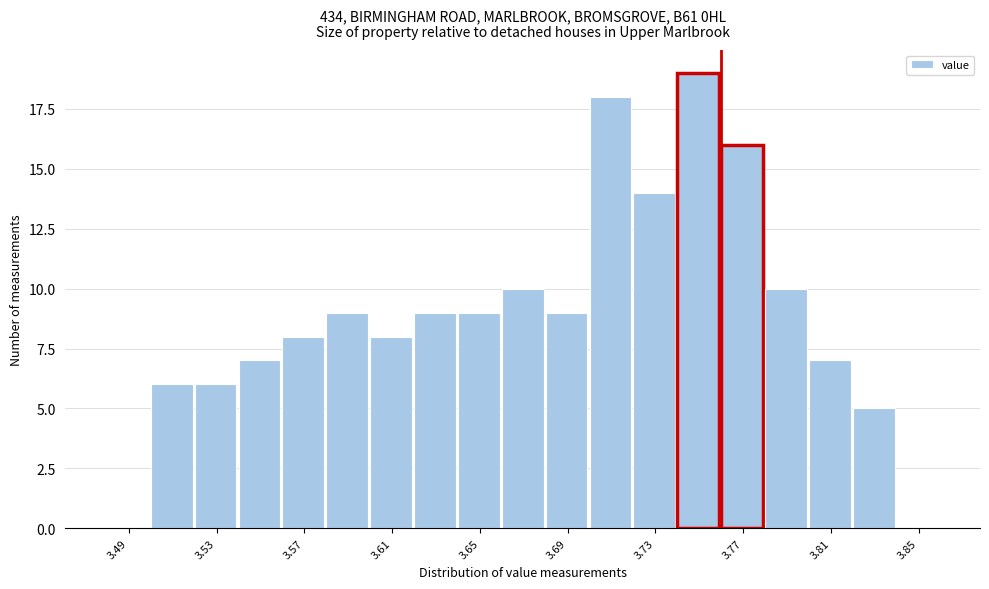

What is the height of the bar covering 3.82 to 3.84 on the x-axis? The values are not printed on the chart, so give them approximately, as read against the axis.

5